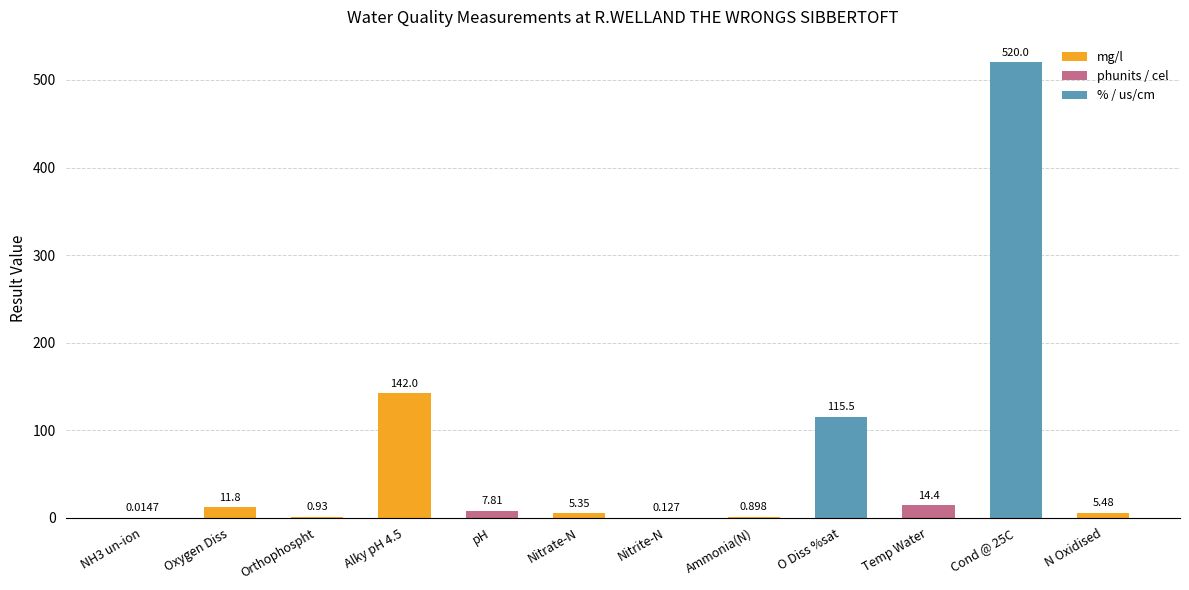

What is the sum of the values at Ammonia(N) and Oxygen Diss?

12.7